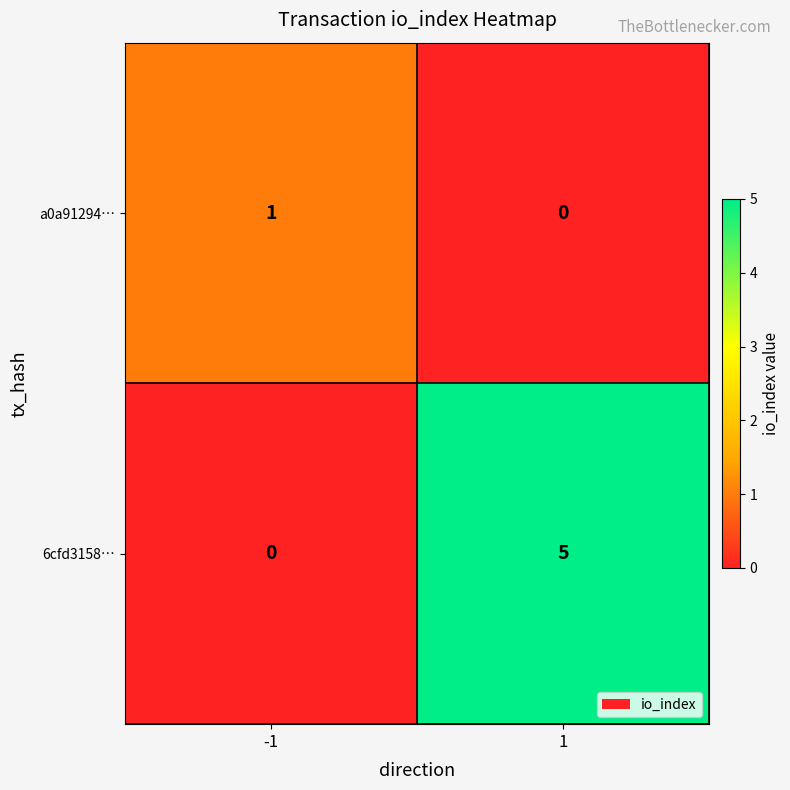

Which series has the largest total across all categories?

6cfd3158…